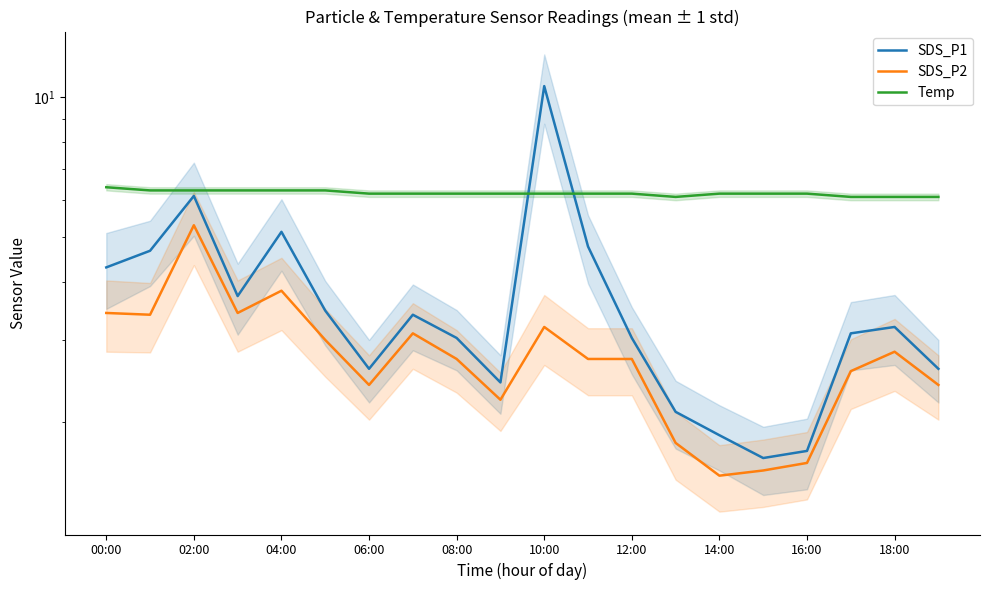

The Temp series shows 1.8 at 10:00. True or false?

False